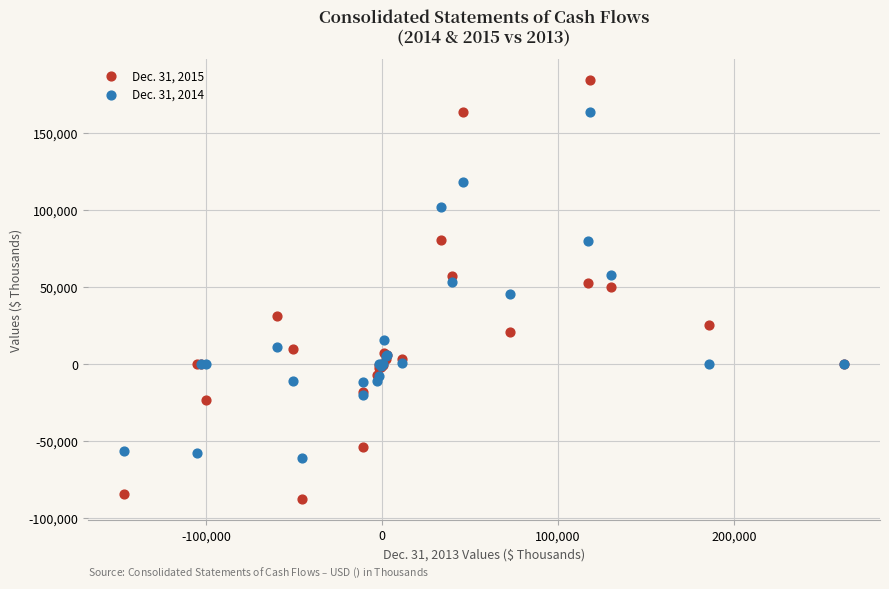

Which series has the largest Y range (max minus min)?

Dec. 31, 2015